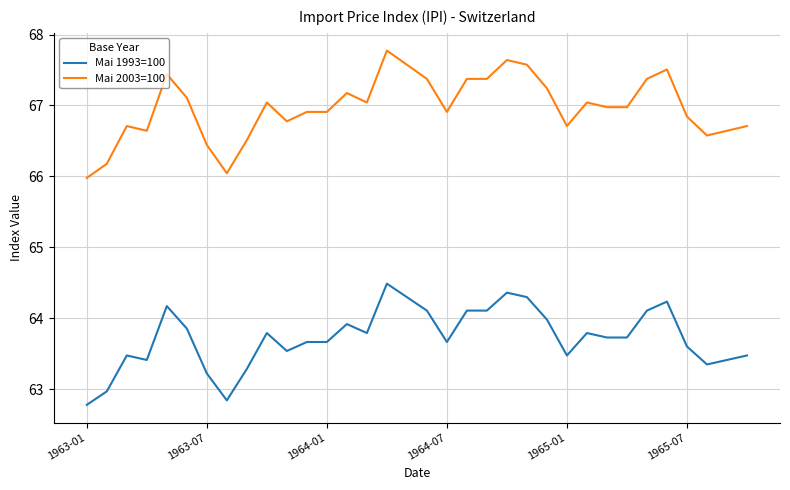

Which series has the widest spread of values?

Mai 2003=100